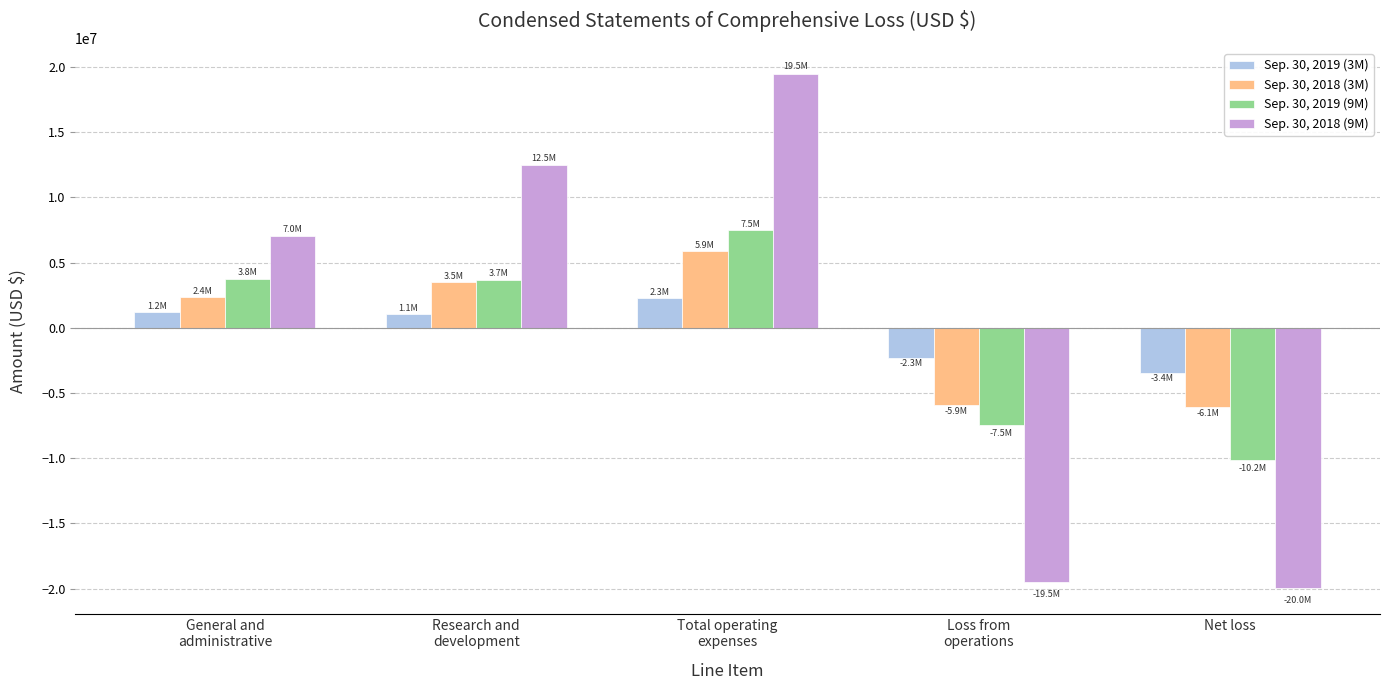

Is the value of Sep. 30, 2018 (3M) at Research and
development greater than the value of Sep. 30, 2018 (9M) at Research and
development?

No